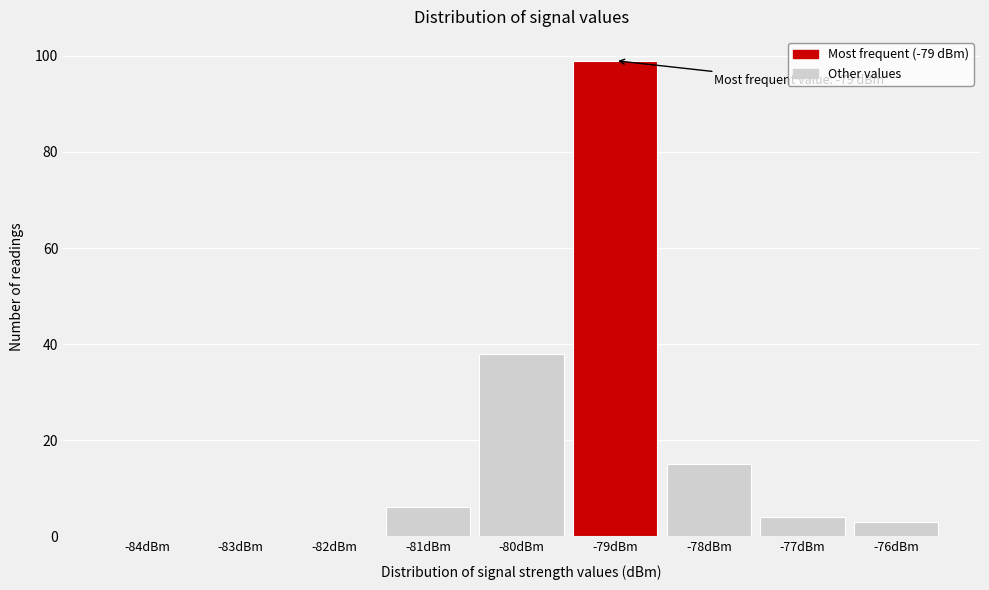

Reading right to left, transcribe all the data shown in this chart.

-76dBm=3	-77dBm=4	-78dBm=15	-79dBm=99	-80dBm=38	-81dBm=6	-82dBm=0	-83dBm=0	-84dBm=0